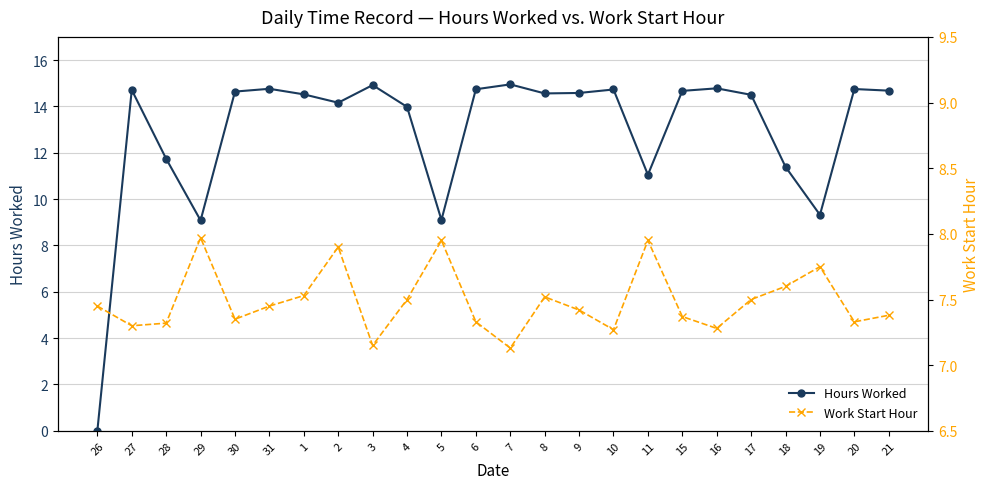

Between 4 and 9, which is larger?

9